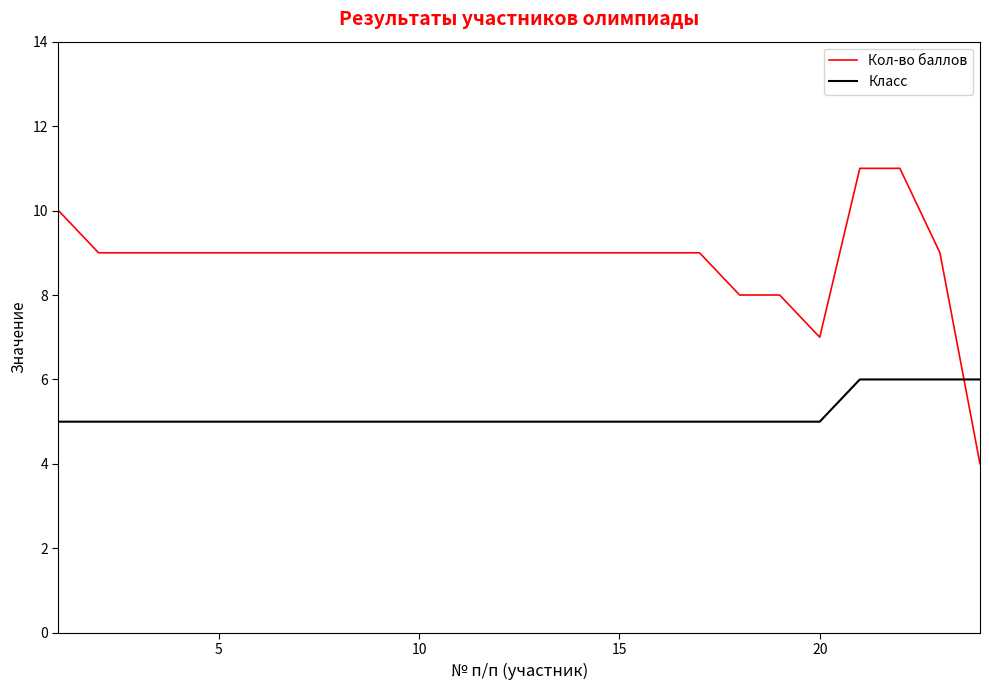

List the series in order of their peak value, highest first.

Кол-во баллов, Класс